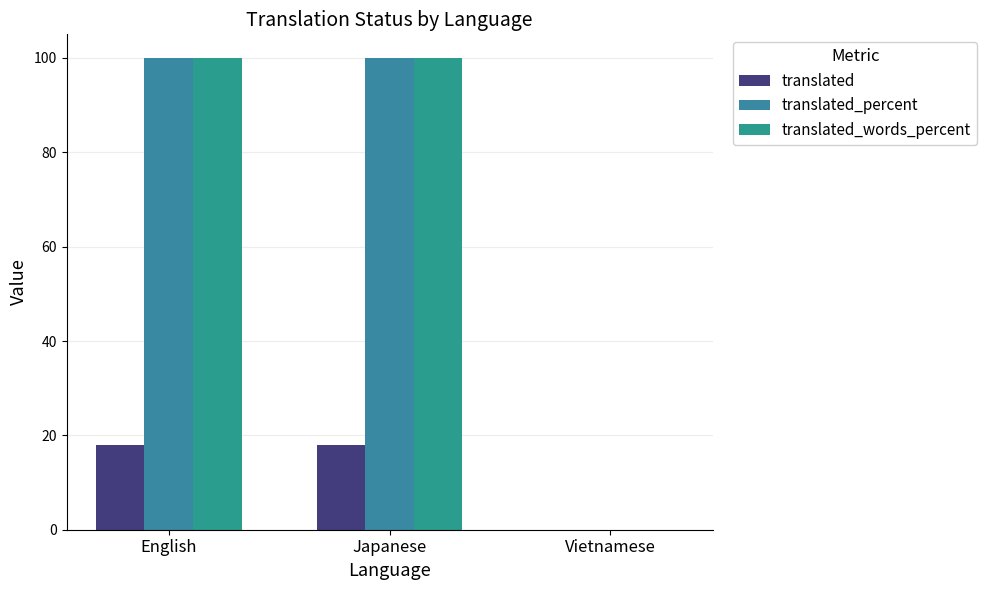

What is the difference between the translated_words_percent values at Vietnamese and English?

100